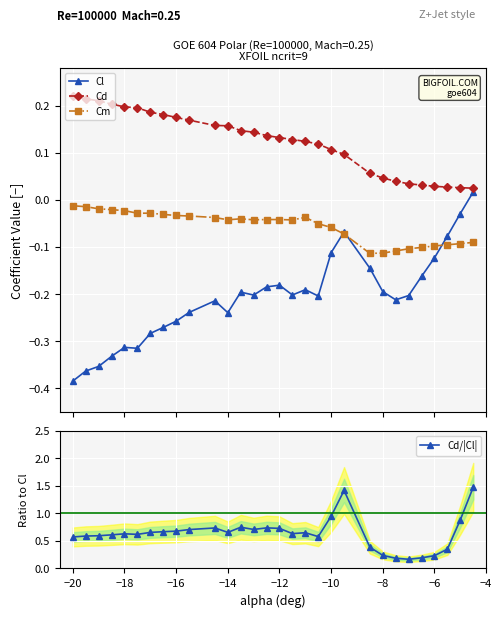

True or false: Cl has more than 0 interior local peaks.

True